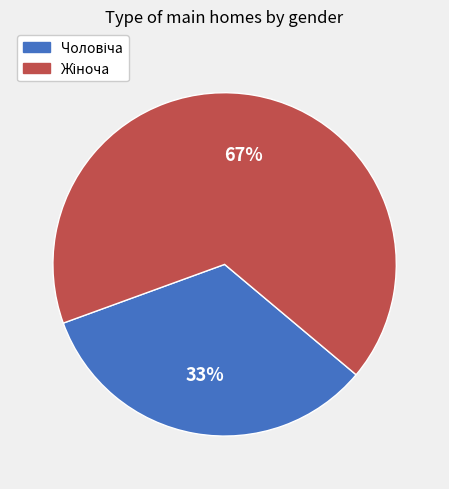

Is there a majority slice in this chart?

Yes